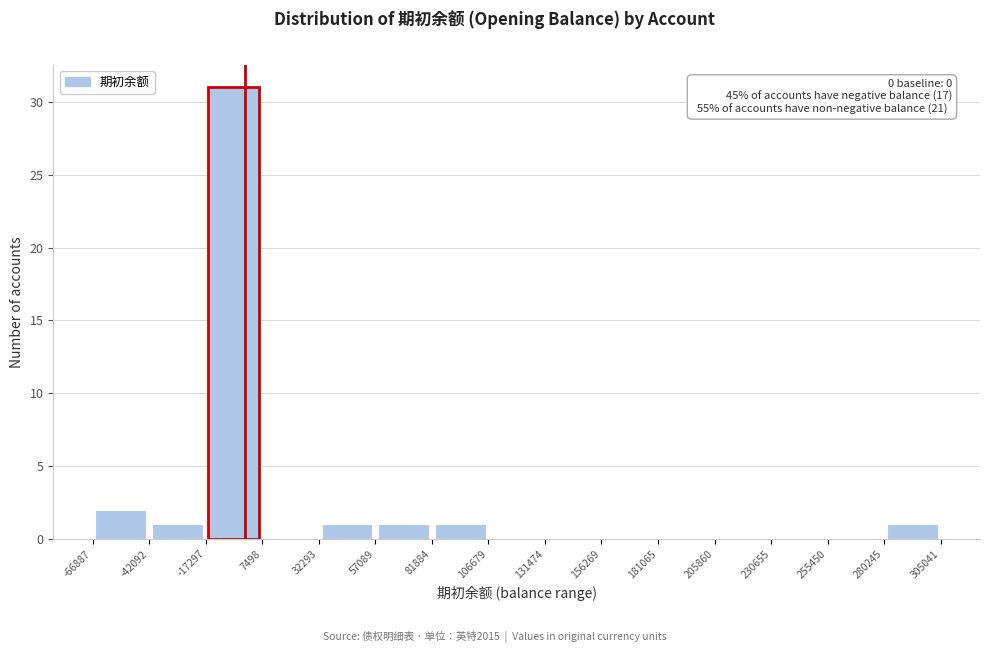

Which range on the x-axis has the tallest bar?

-17297 to 7498